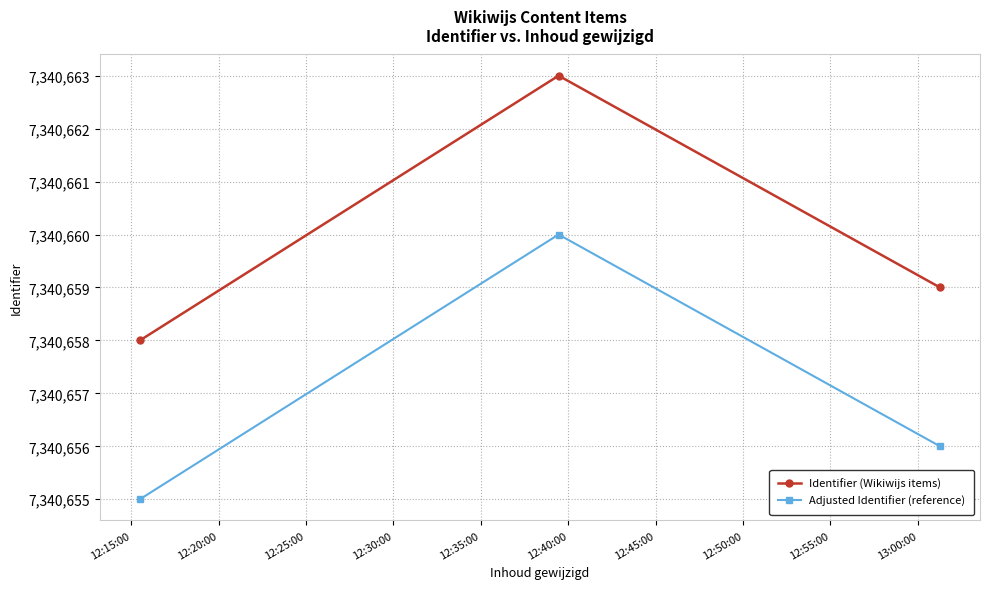

What is the highest value of the Identifier (Wikiwijs items) series?

7340663